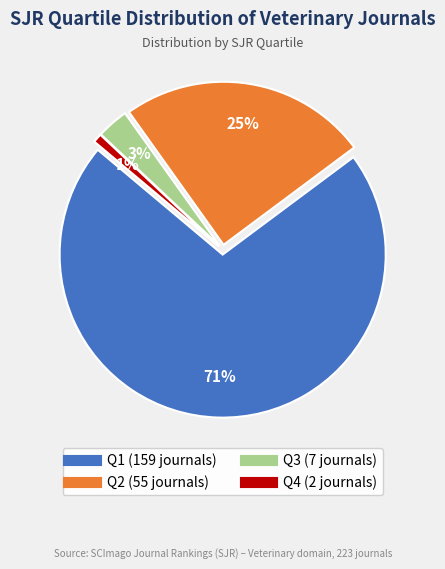

To the nearest percent, what portion does Q2 represent?

25%